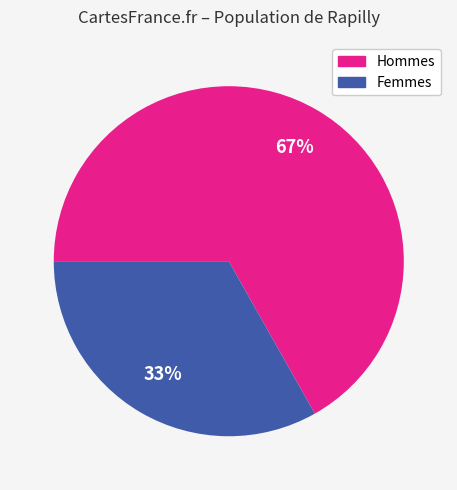

To the nearest percent, what is the difference between the largest and smallest slice percentages?

34%